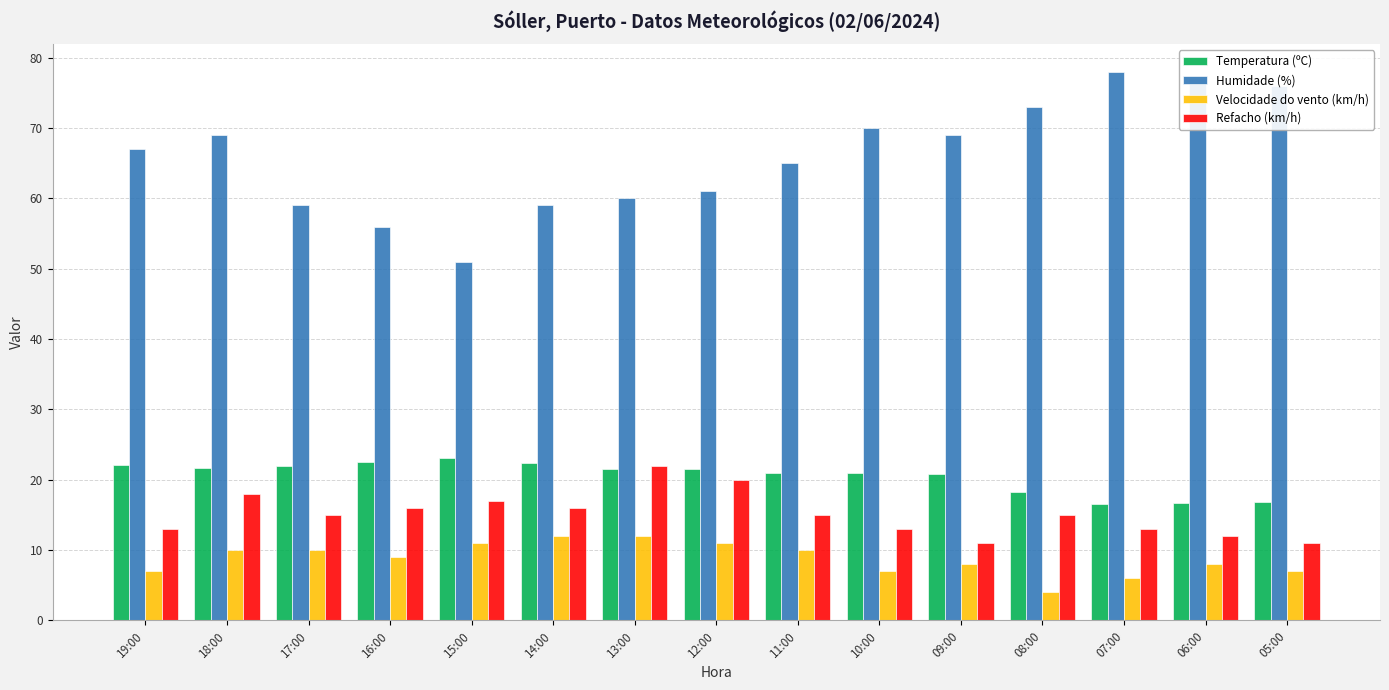

How many distinct data groups are displayed?

4